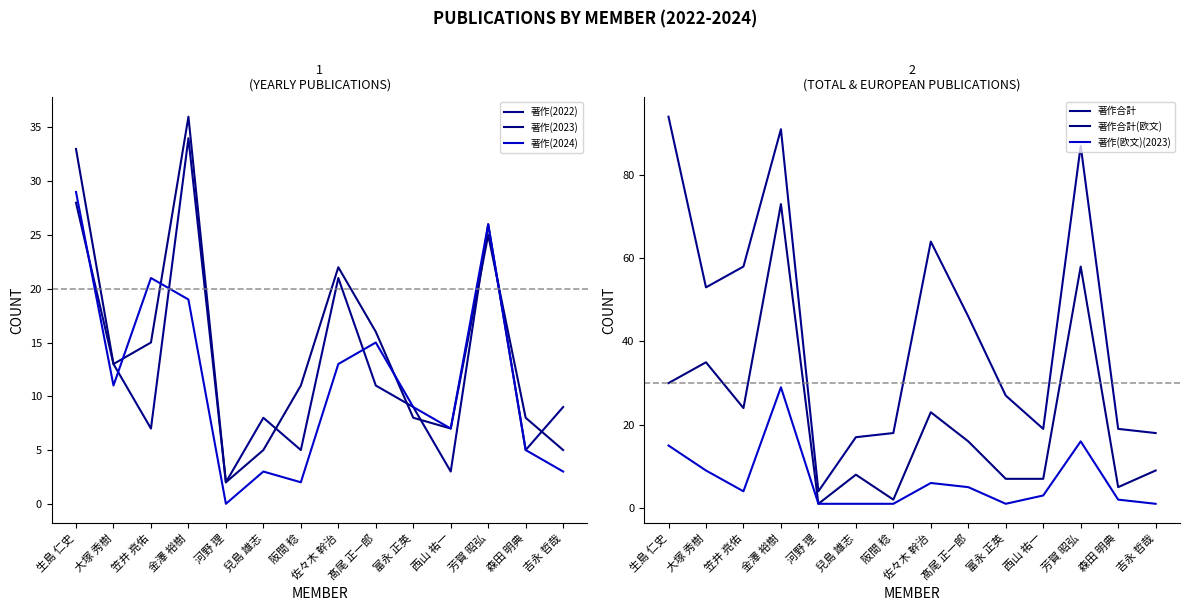

Is it true that 著作(欧文)(2023) equals 16 at 芳賀 昭弘?

True